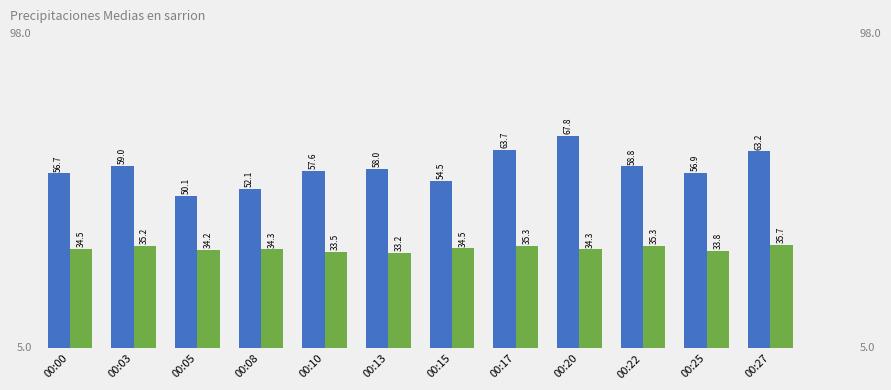

What value does the SDS_P2 series have at 00:27?

35.7